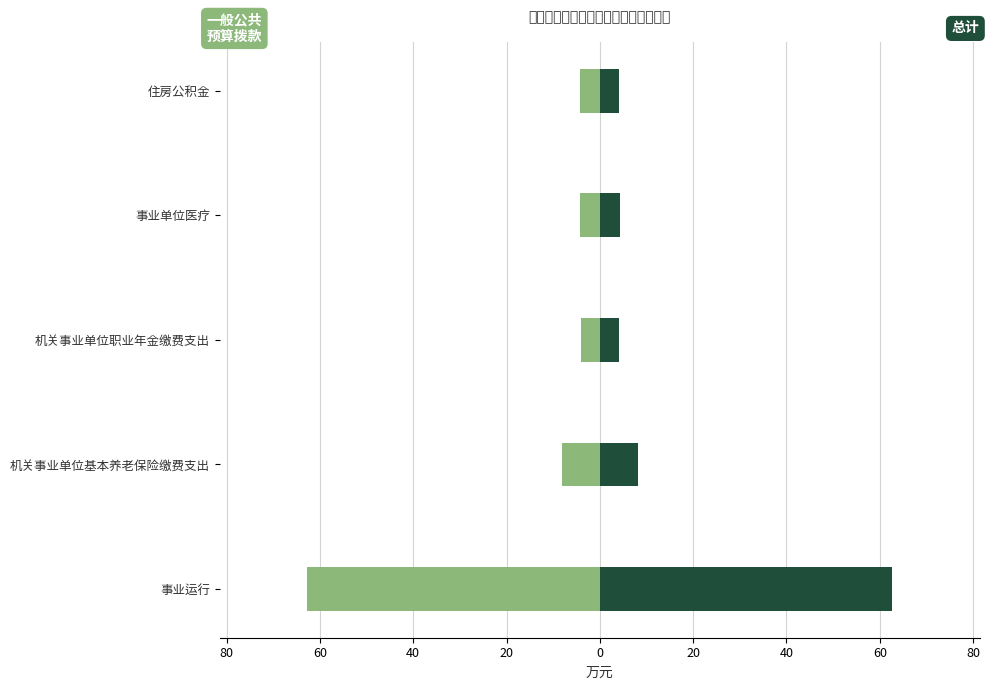

How many bars are there in each group?

2